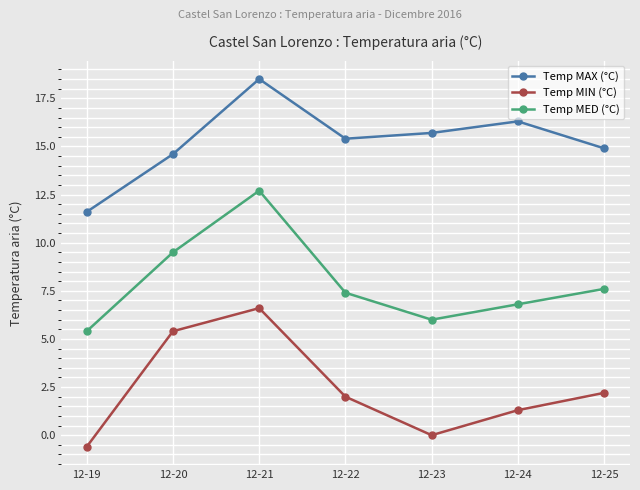

In Temp MIN (°C), how many points are lower than both neighbors (excluding endpoints)?

1